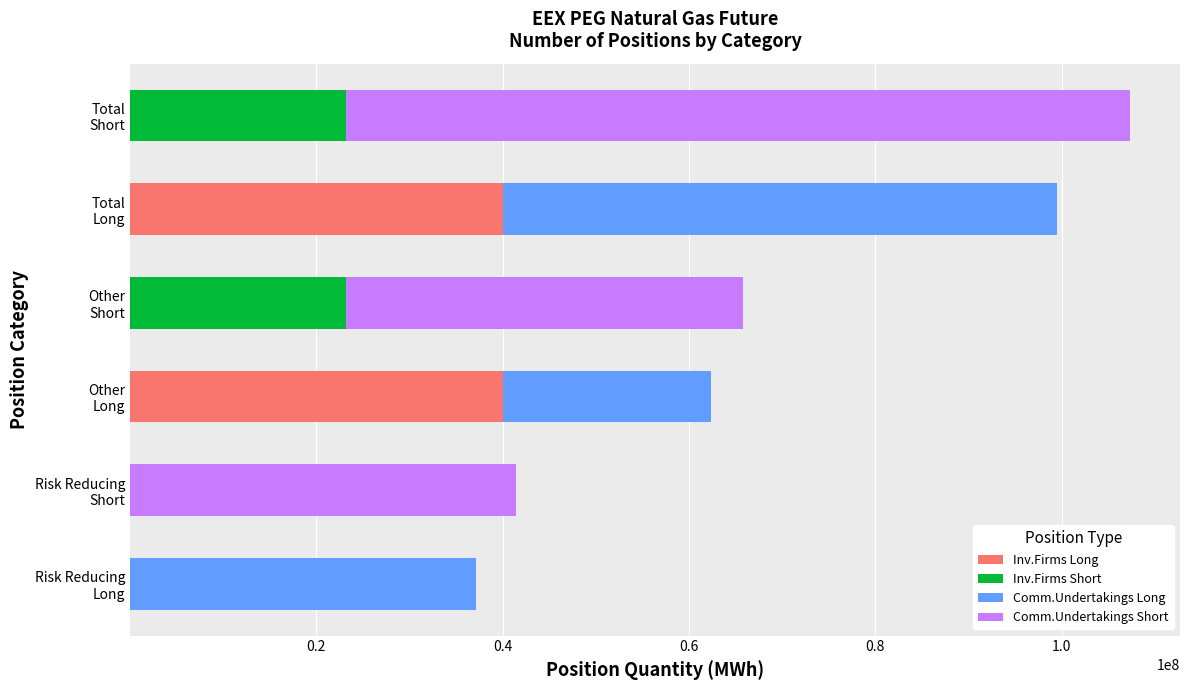

What is the sum of all Inv.Firms Long values?

80091276